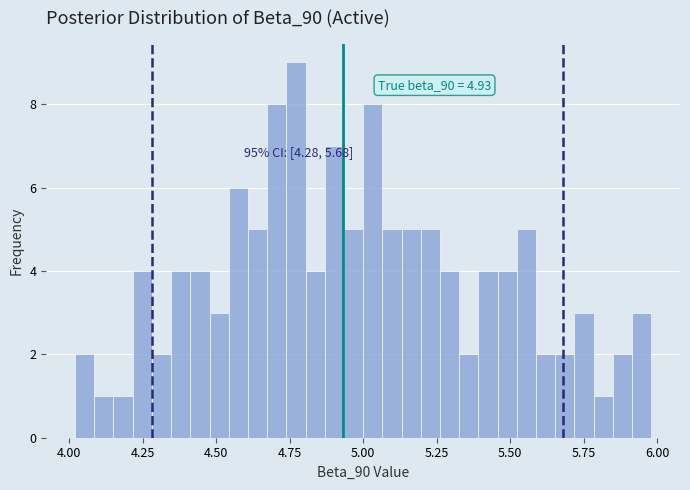

Around what value on the x-axis is the tallest bar? Give the approximate position of its centre, as read against the axis.

4.75